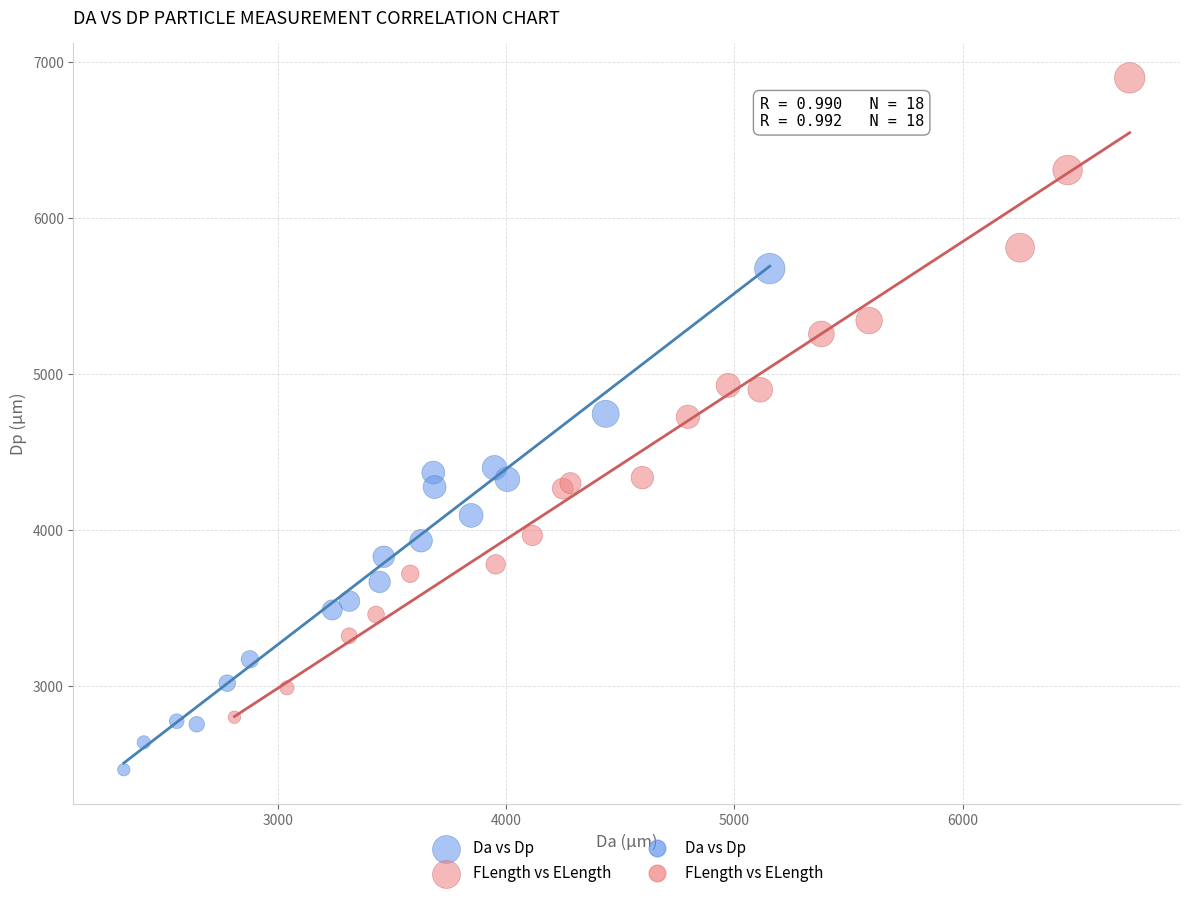

Which series contains the highest Y value?

FLength vs ELength